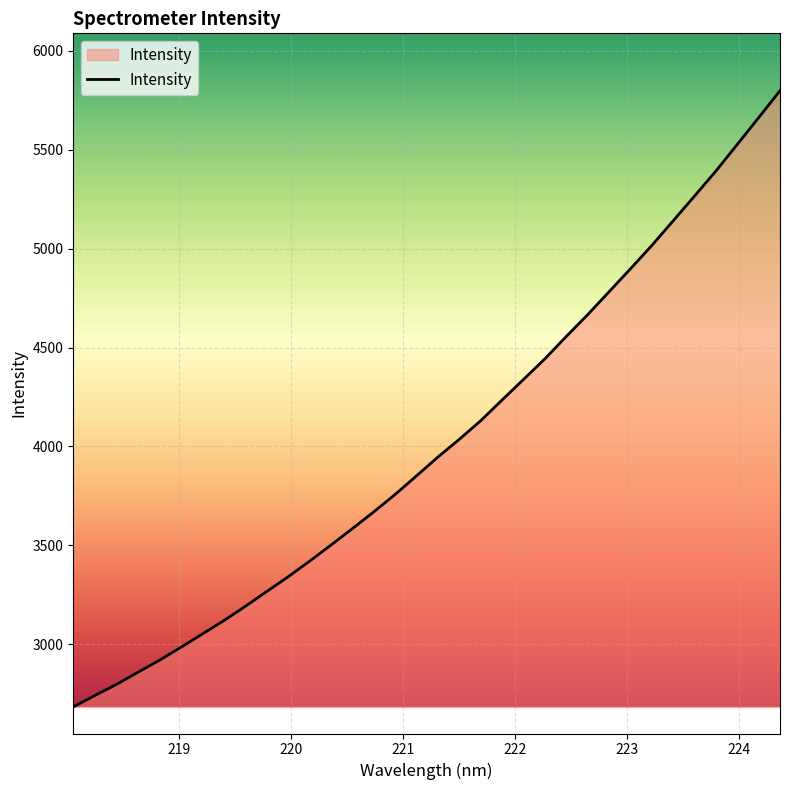

What is the difference between the maximum and minimum values?

3116.7